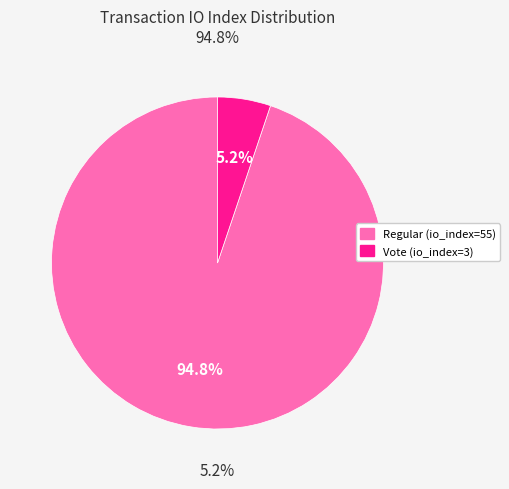

Do Vote (io_index=3) and Regular (io_index=55) together represent more than half of the pie?

Yes